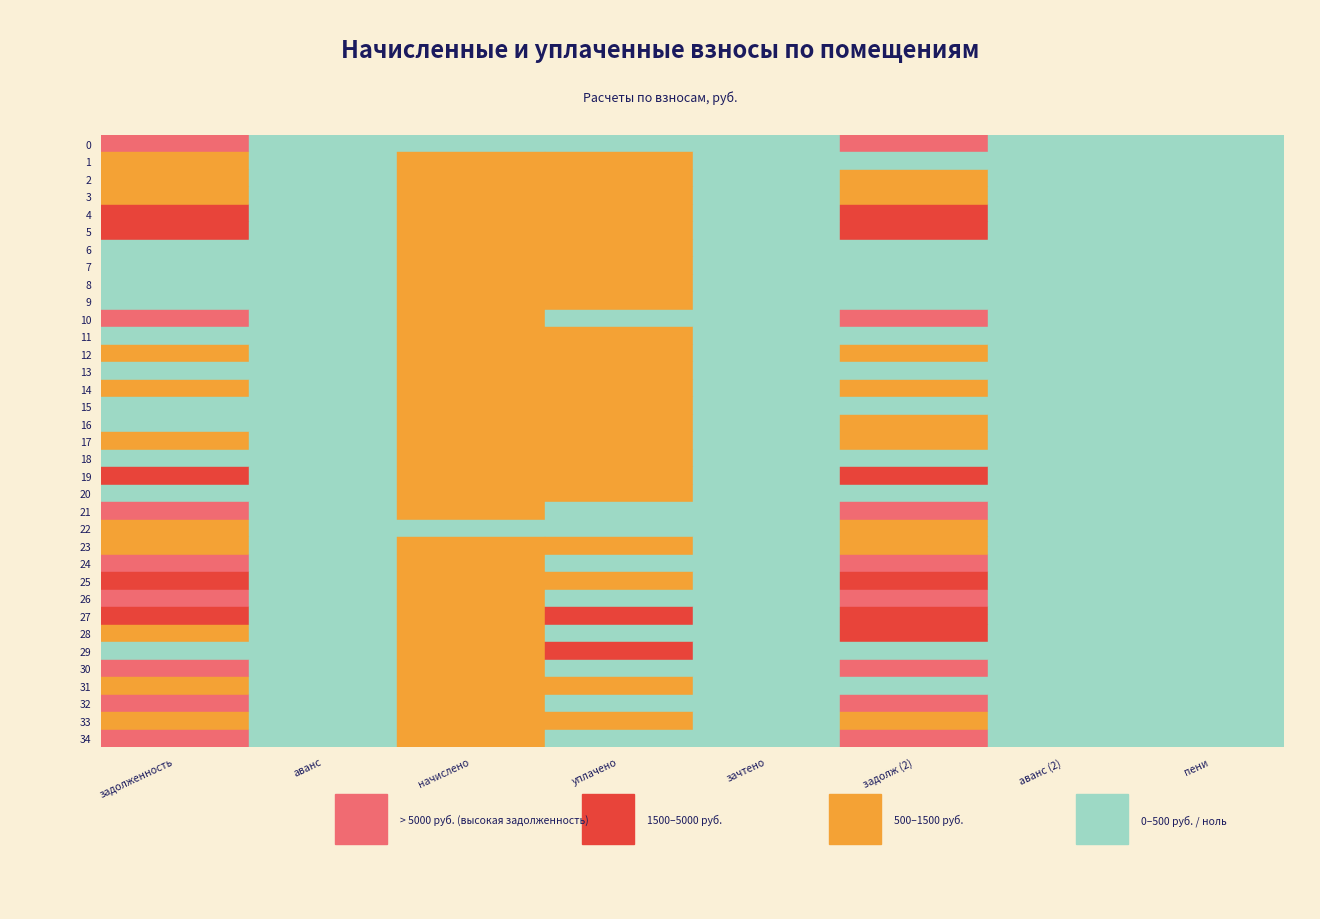

Rank the series by their maximum value, from lowest to highest.

22, 9, 14, 6, 20, 8, 16, 33, 11, 23, 15, 3, 2, 1, 13, 12, 18, 17, 7, 31, 28, 25, 29, 4, 19, 5, 27, 0, 24, 21, 26, 34, 32, 10, 30